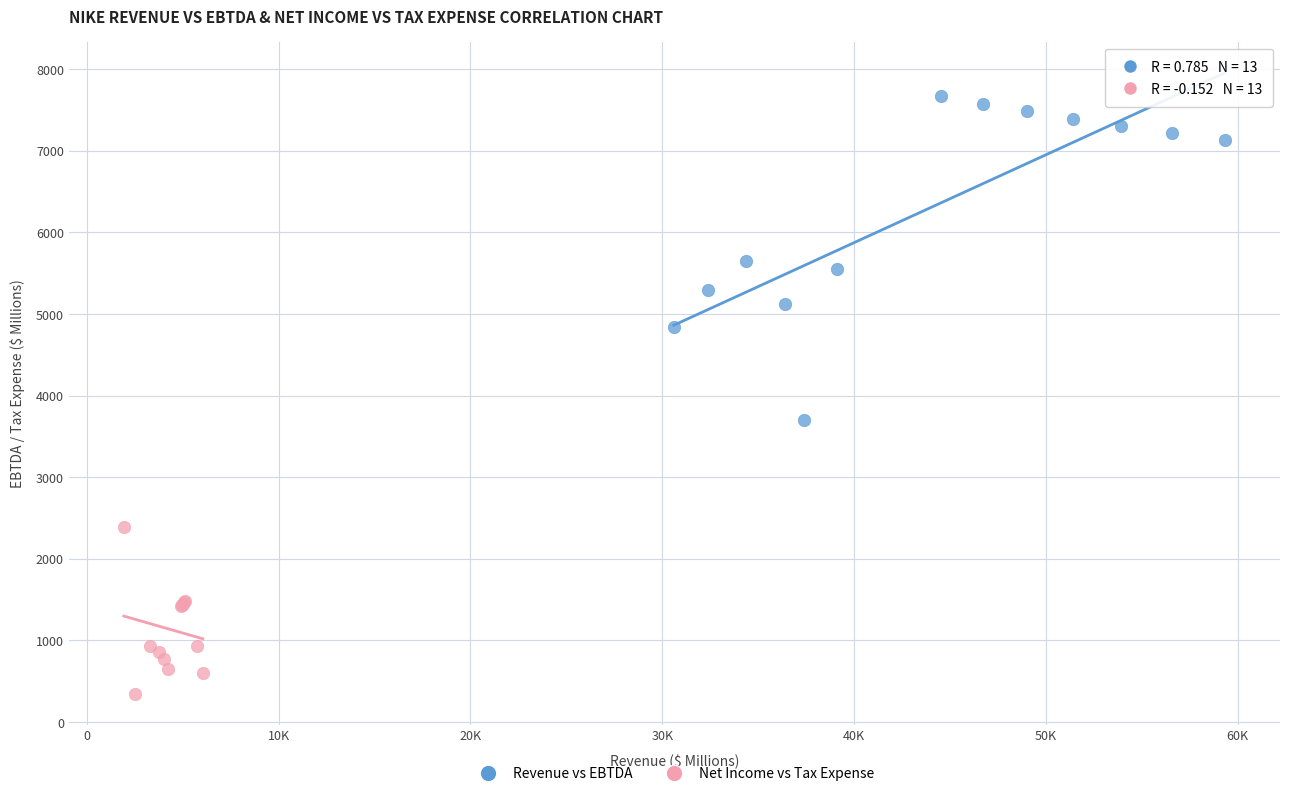

Which series reaches the maximum Y coordinate?

Revenue vs EBTDA